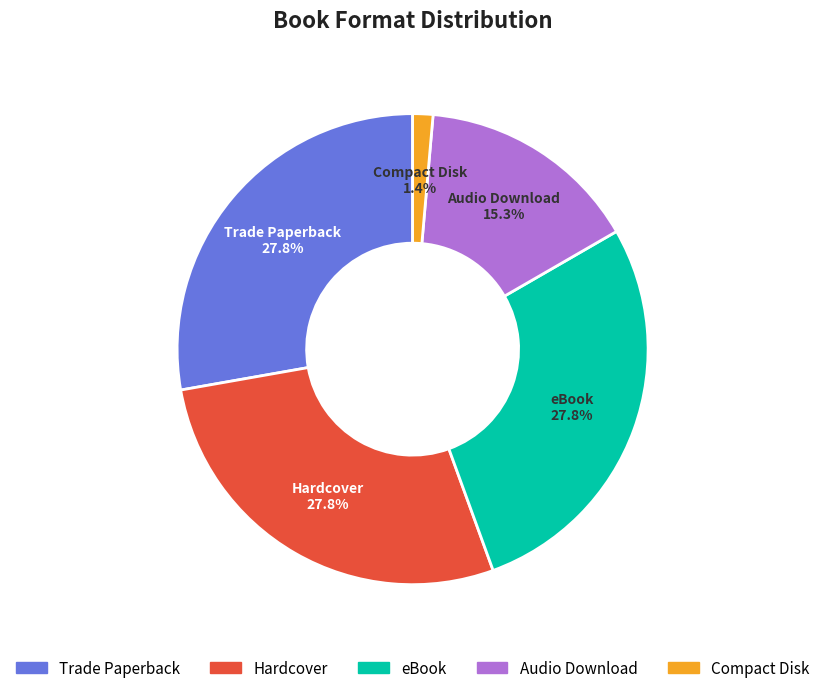

True or false: eBook accounts for 16% of the total.

False